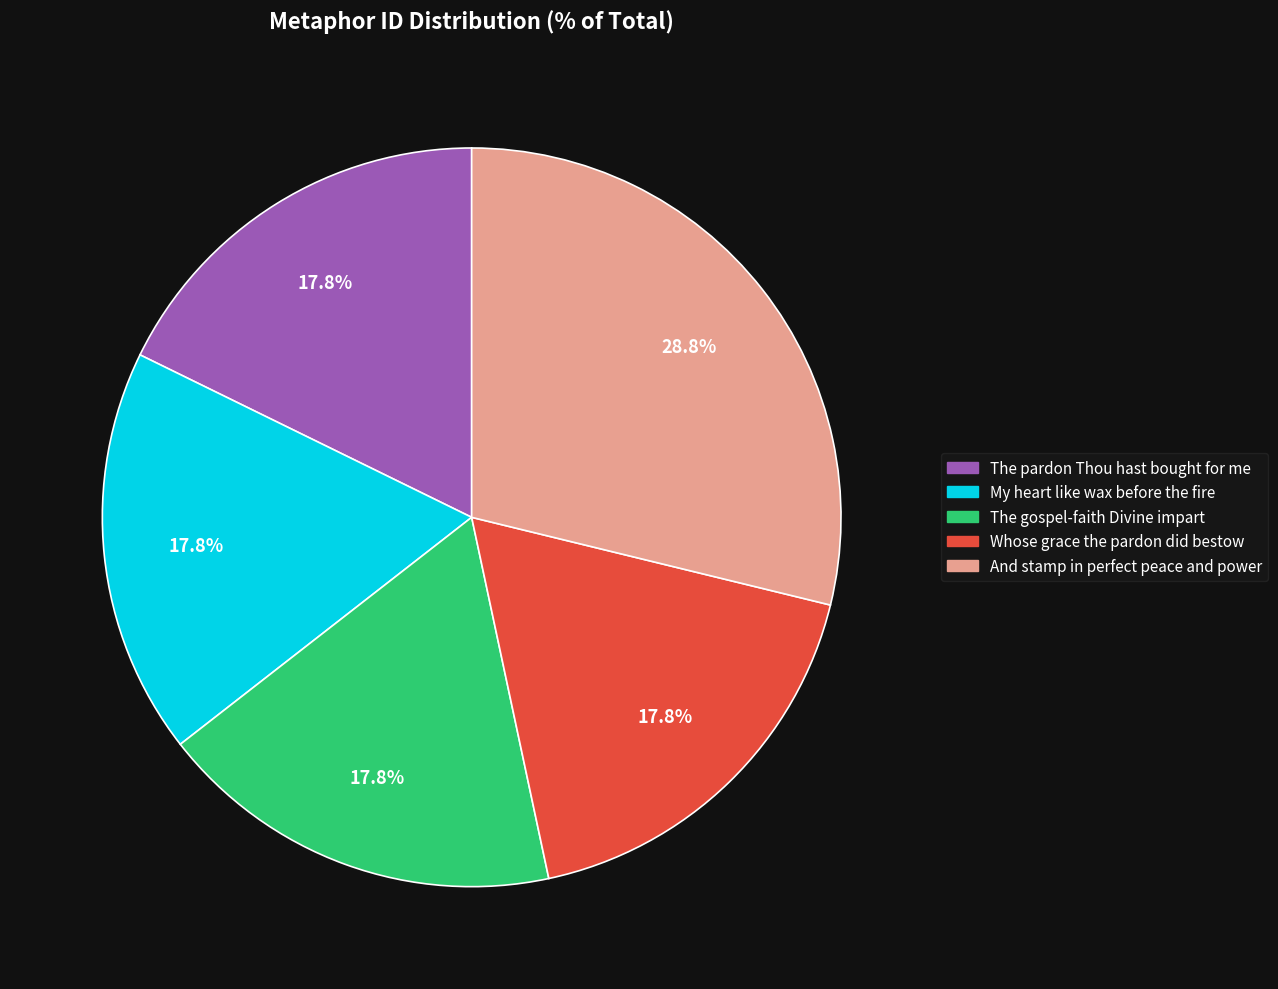

What is the ratio of the value at Whose grace the pardon did bestow to the value at My heart like wax before the fire?

1.0